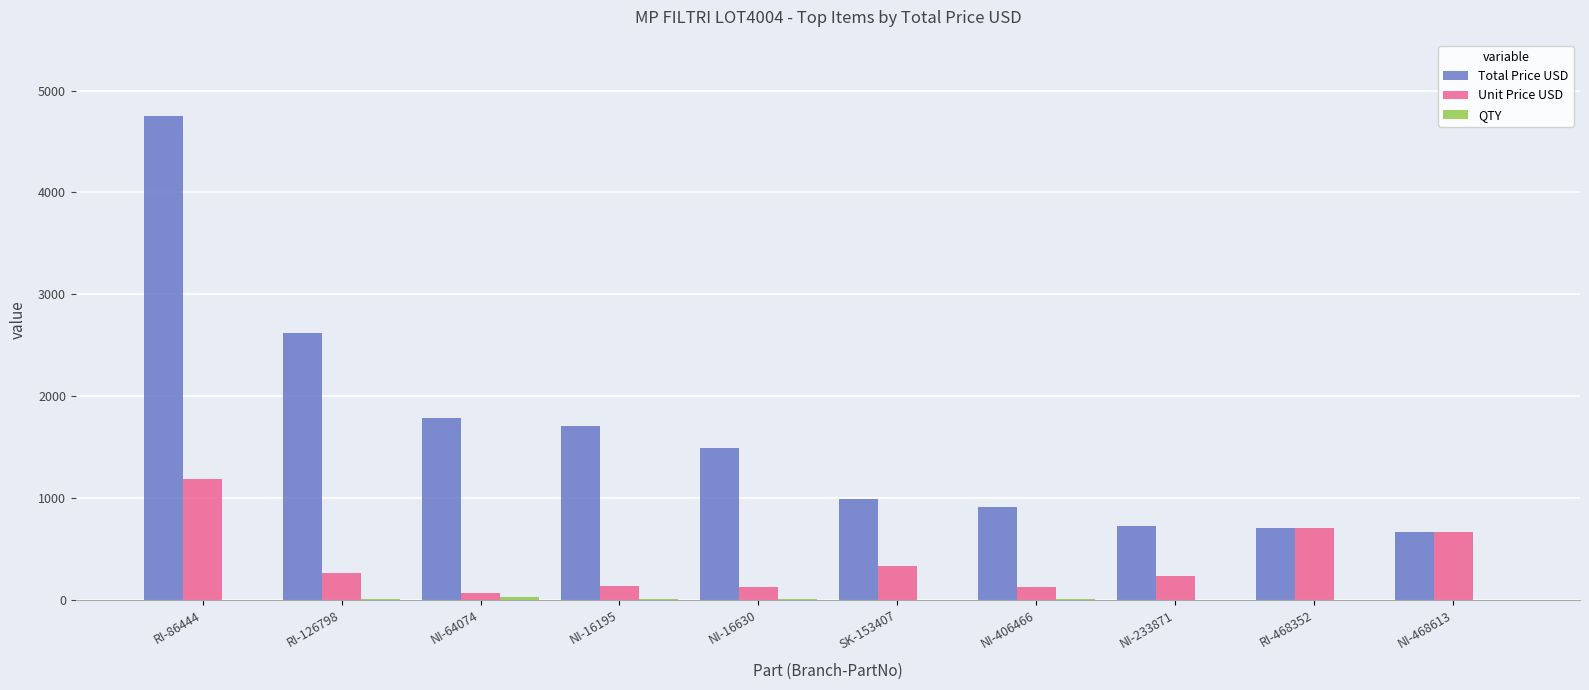

What is the maximum value for Unit Price USD?

1187.7